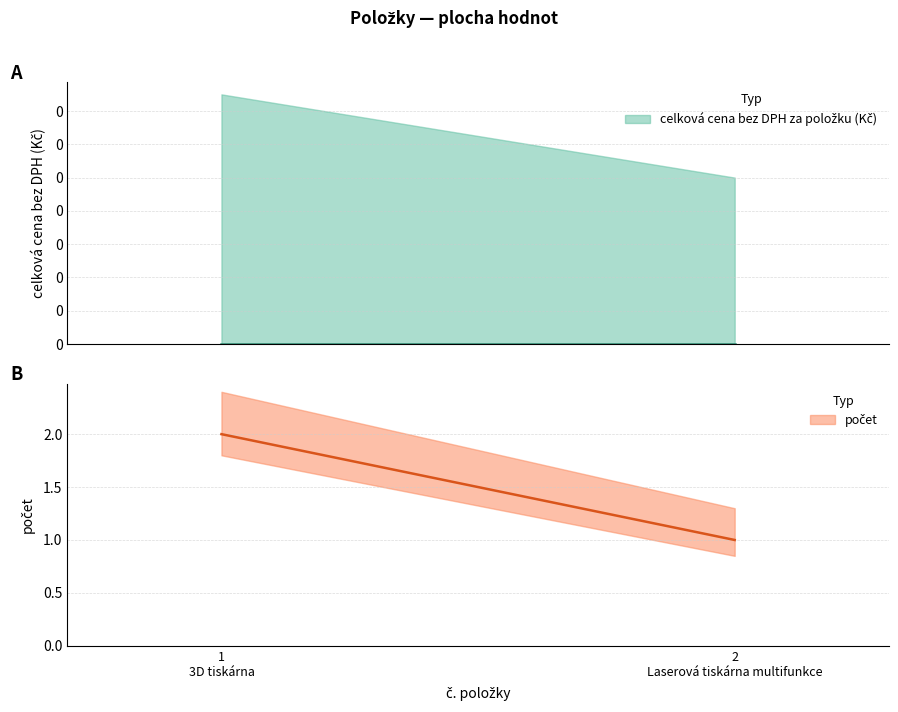

Which series has the largest total across all categories?

počet